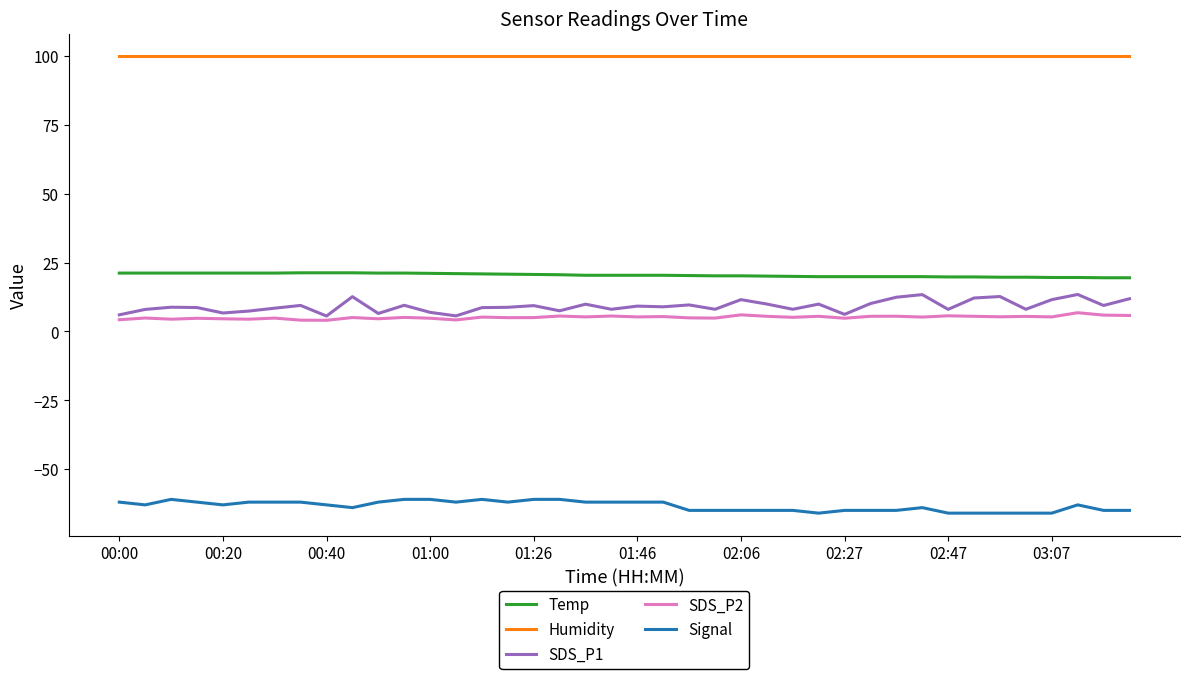

Which series has the largest range (max minus min)?

SDS_P1